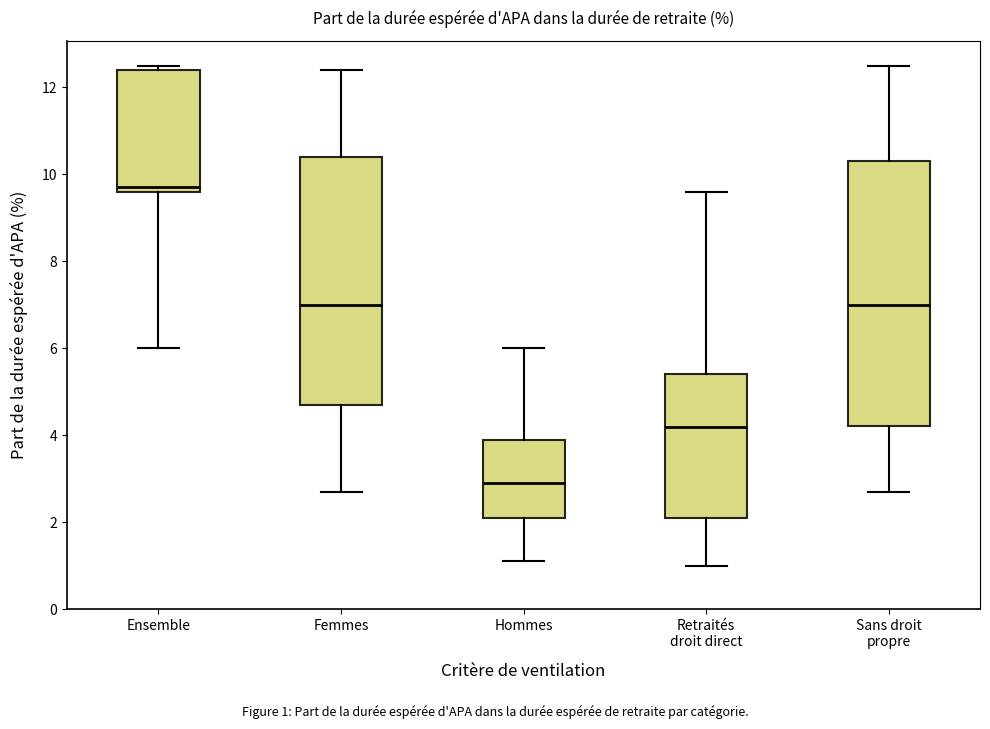

Which box has the highest median line?

Ensemble